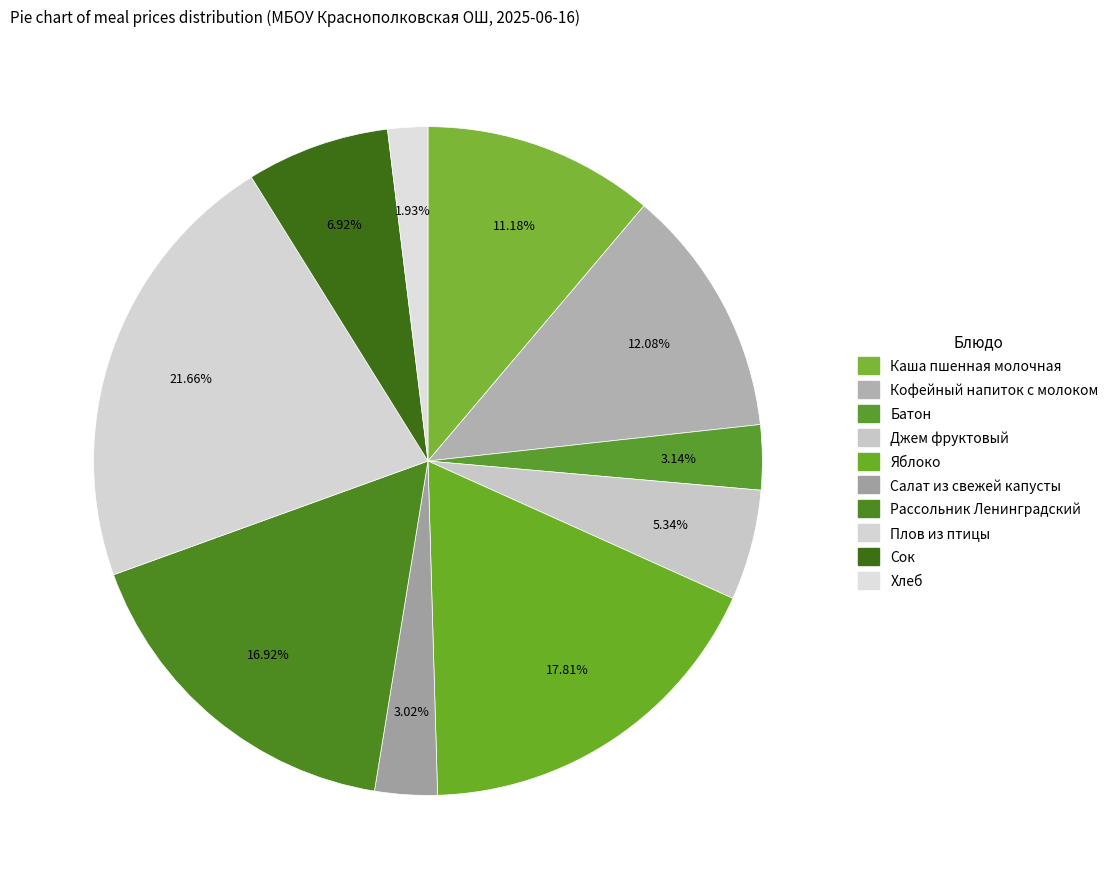

Count the number of slices in the pie.

10